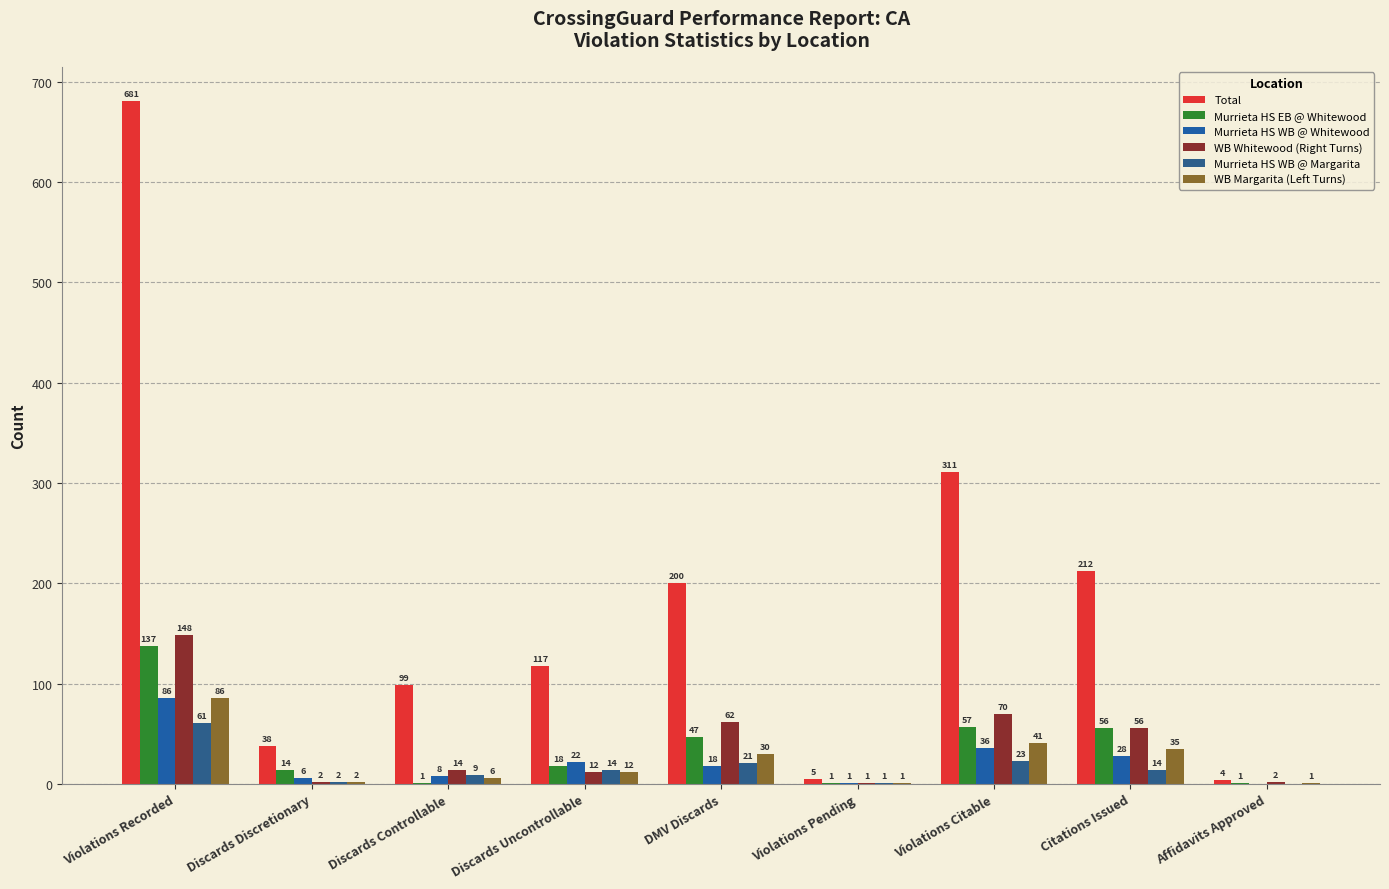

What is the difference between the second highest and second lowest values in the WB Whitewood (Right Turns) series?

68